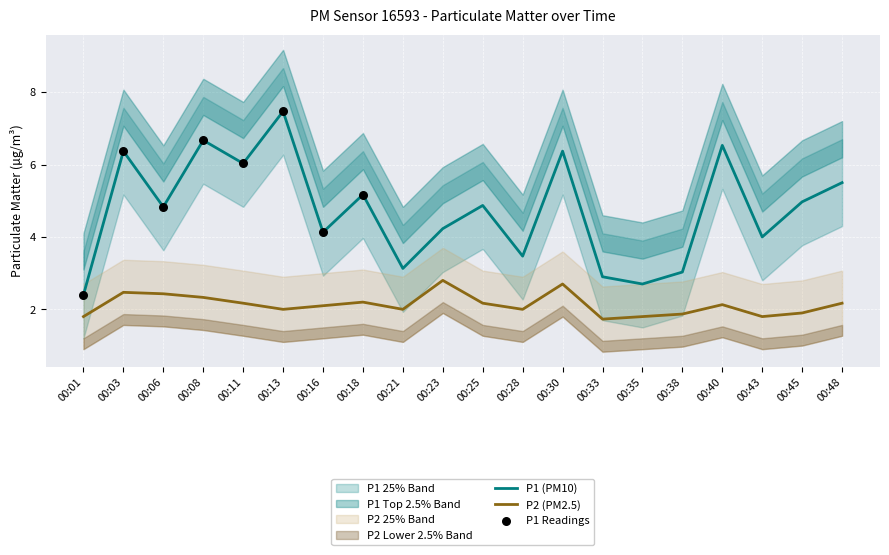

Which series reaches the minimum Y coordinate?

P2_lower